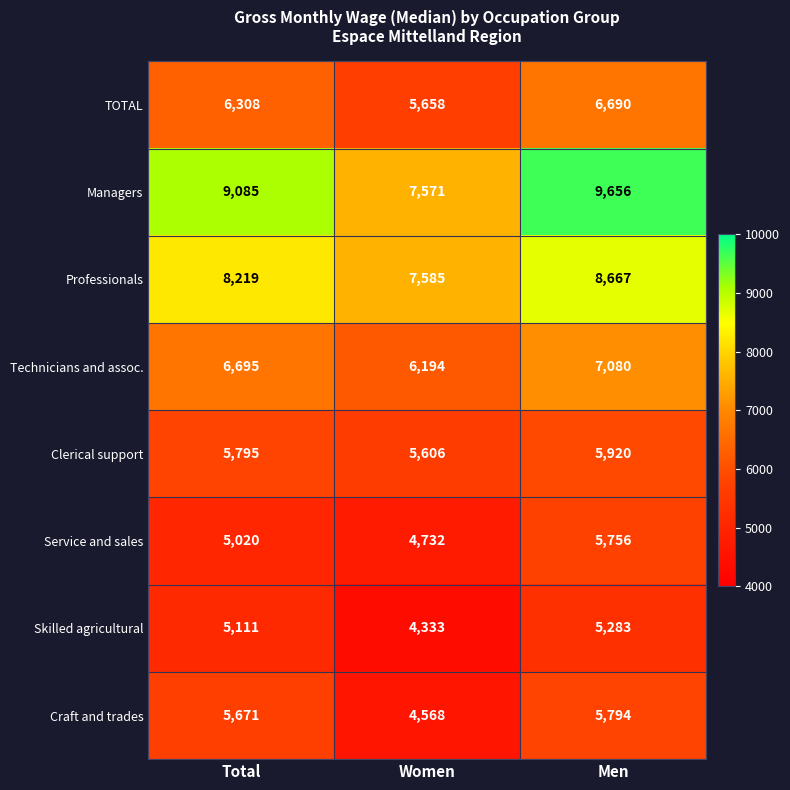

Count the number of data series in this chart.

8